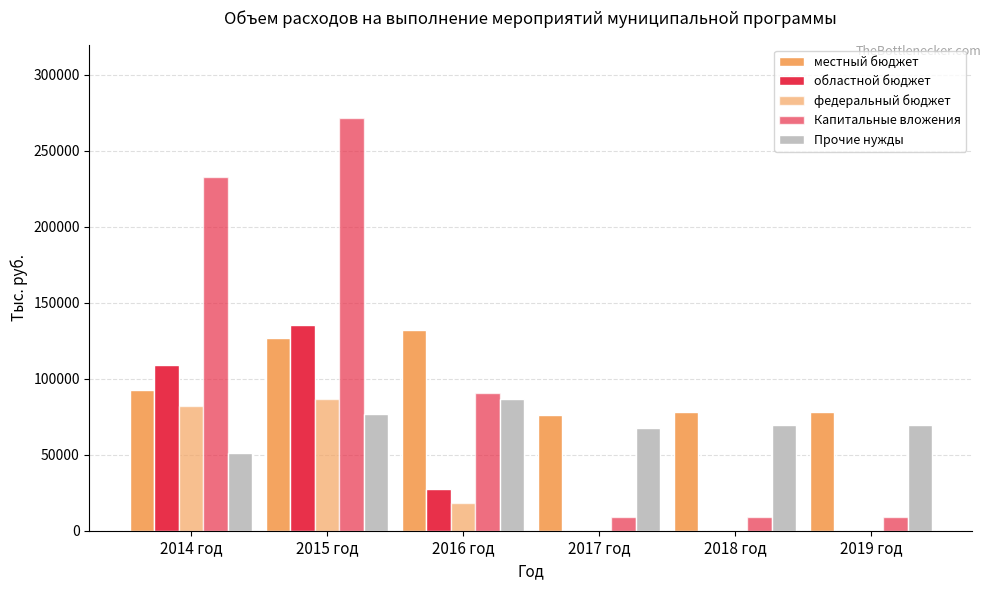

How many distinct data groups are displayed?

5